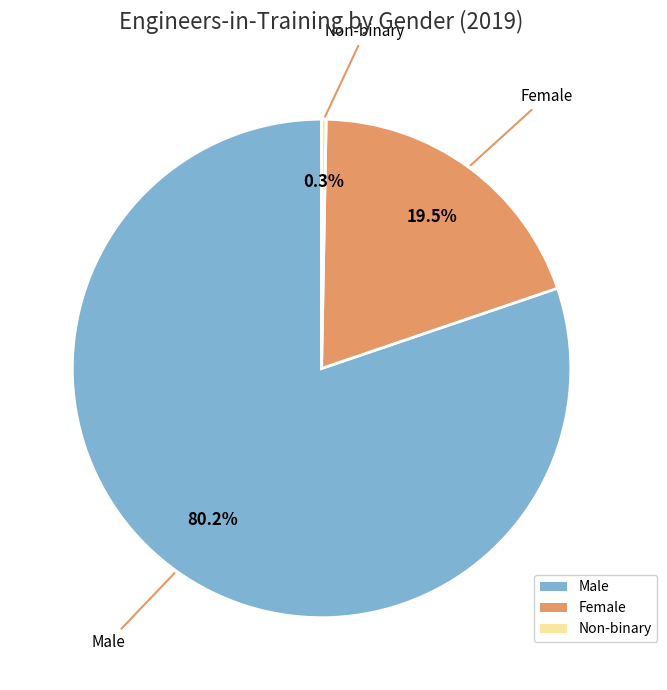

Is there a majority slice in this chart?

Yes